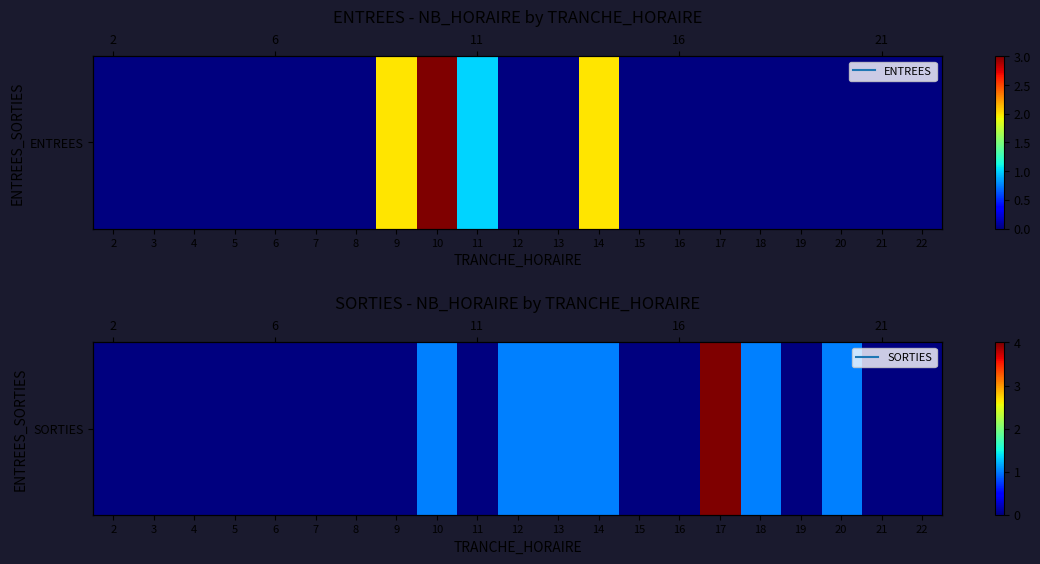

Count the number of categories in the chart.

21